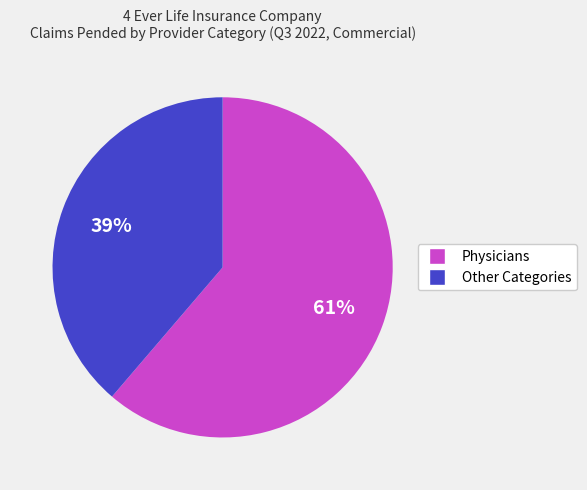

To the nearest percent, what is the average slice percentage?

50%